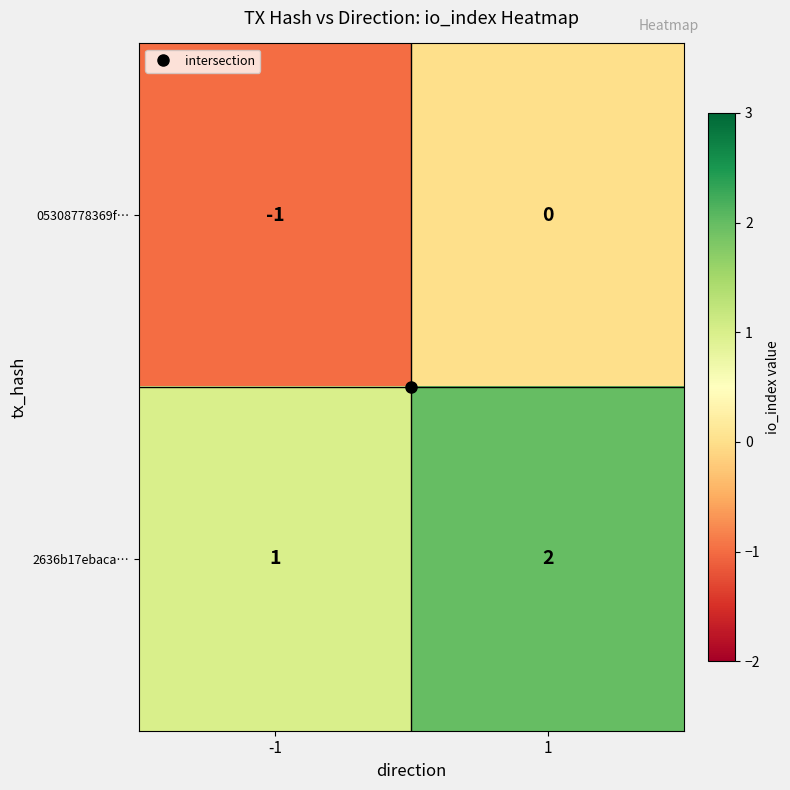

Rank the series at -1 from lowest to highest value.

05308778369f…, 2636b17ebaca…